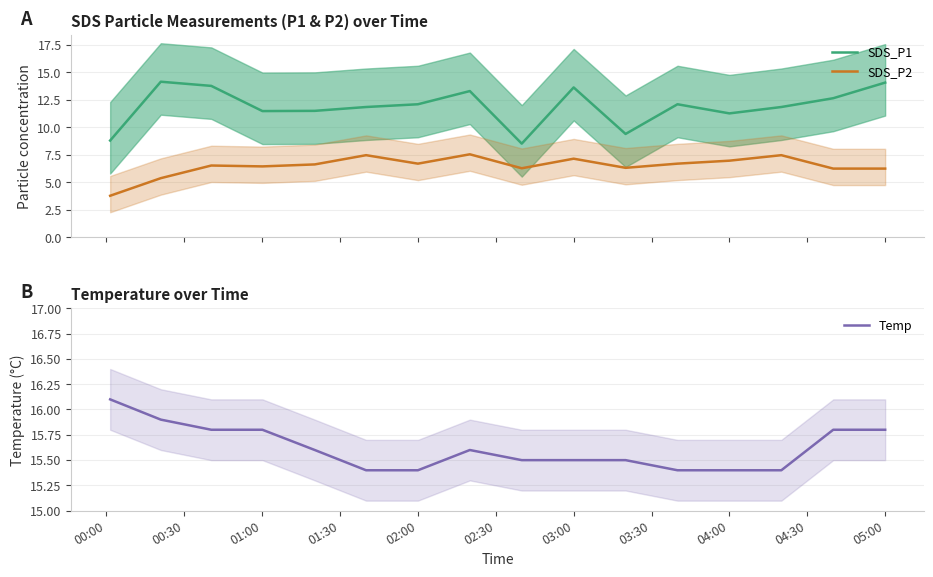

Which series has the largest total across all categories?

Temp